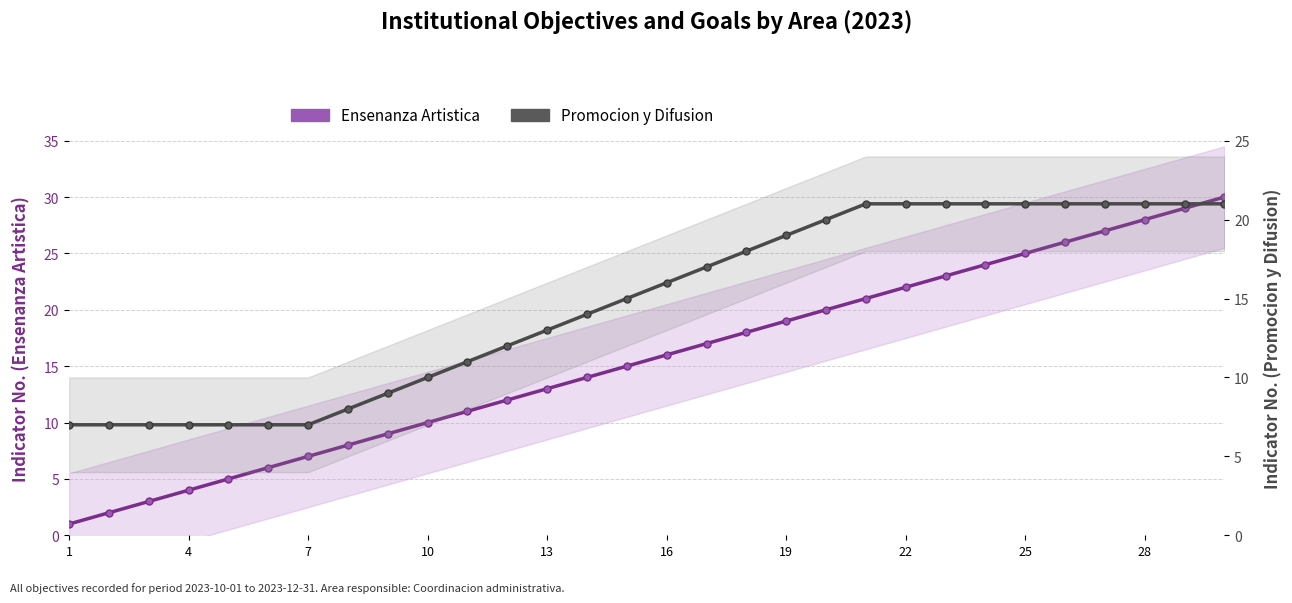

Reading left to right, what are all the values shown in this chart?

Ensenanza Artistica: 1	2	3	4	5	6	7	8	9	10	11	12	13	14	15	16	17	18	19	20	21	22	23	24	25	26	27	28	29	30
Promocion y Difusion: 7	7	7	7	7	7	7	8	9	10	11	12	13	14	15	16	17	18	19	20	21	21	21	21	21	21	21	21	21	21